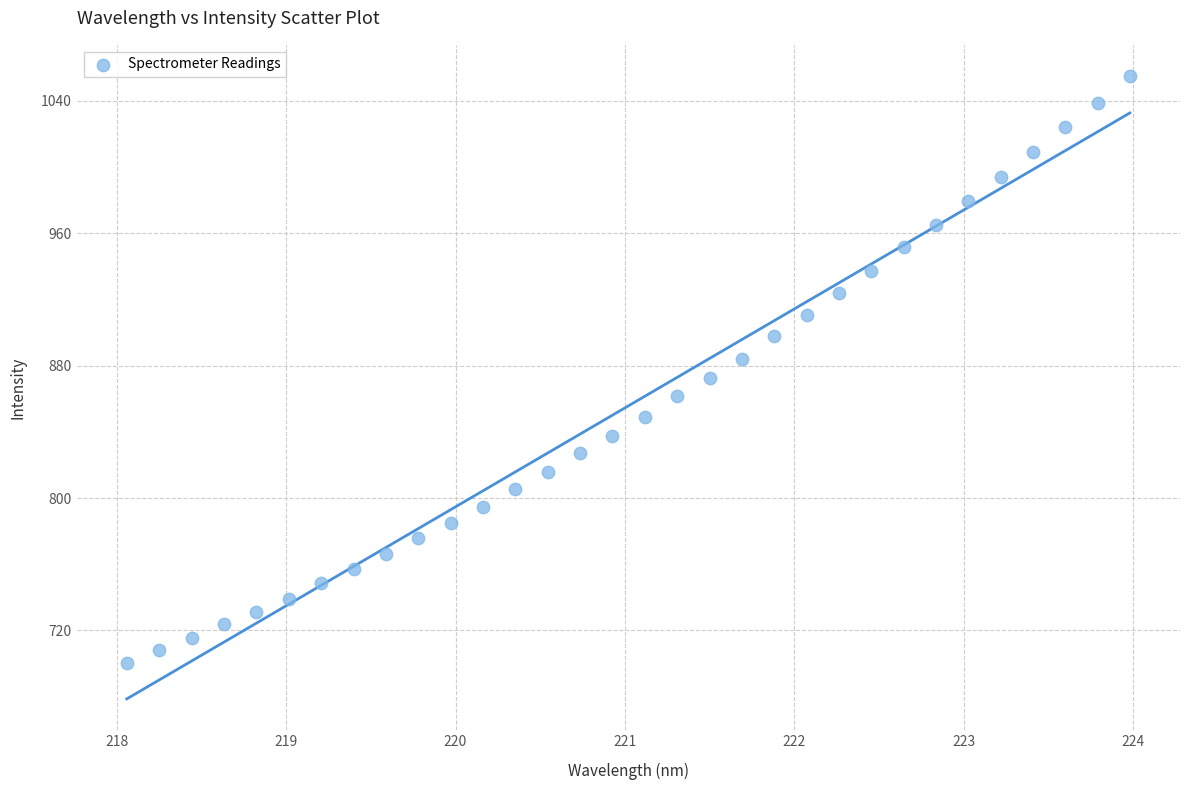

What is the range of Y values (max minus min)?

354.9